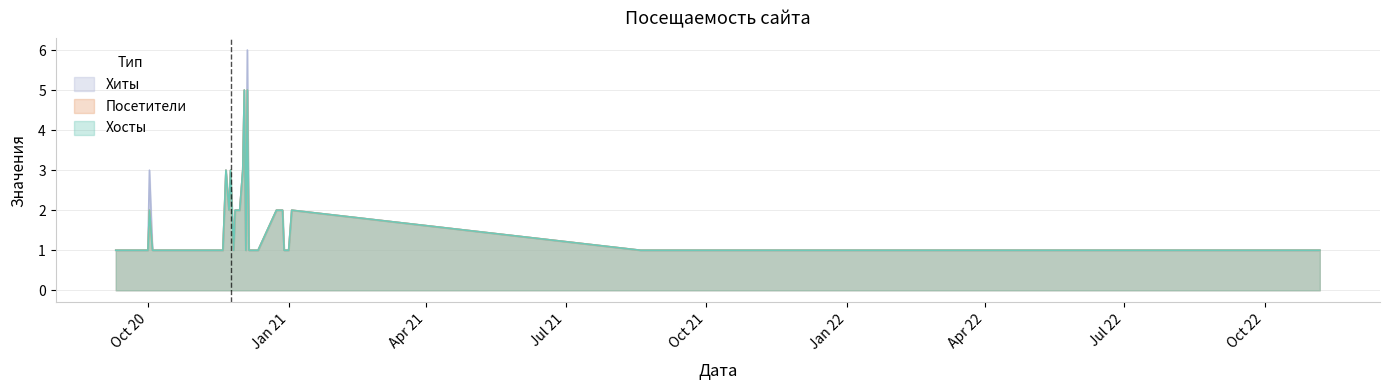

At which label is Хосты closest to 3?

2020-12-02